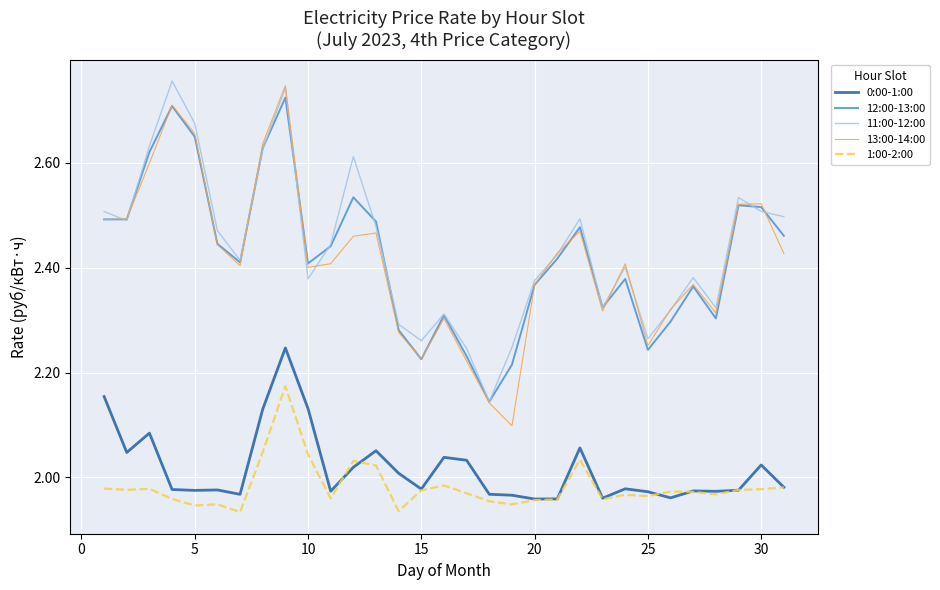

True or false: 1:00-2:00 and 12:00-13:00 intersect in this chart.

False